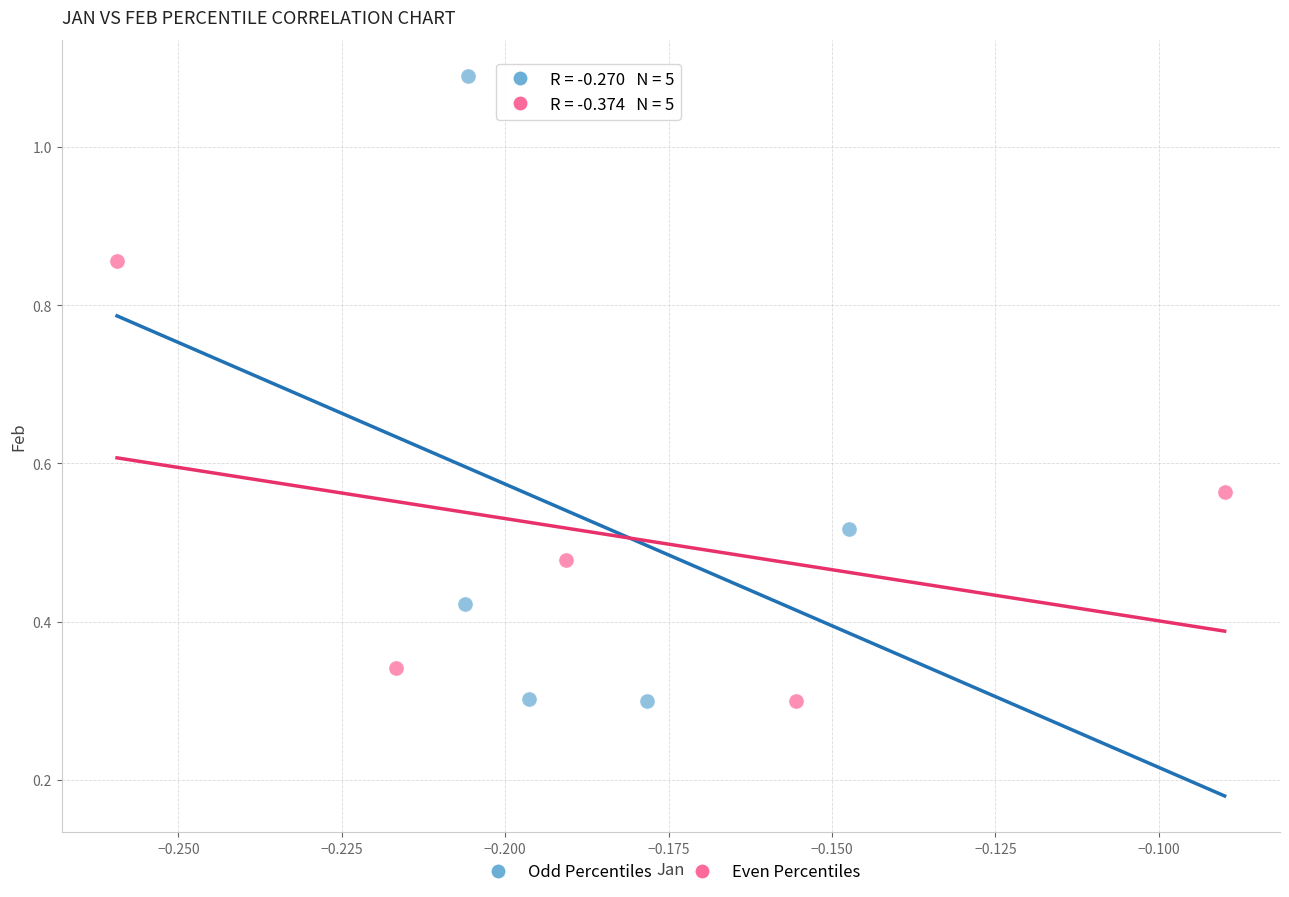

Which series has the largest Y range (max minus min)?

Odd Percentiles